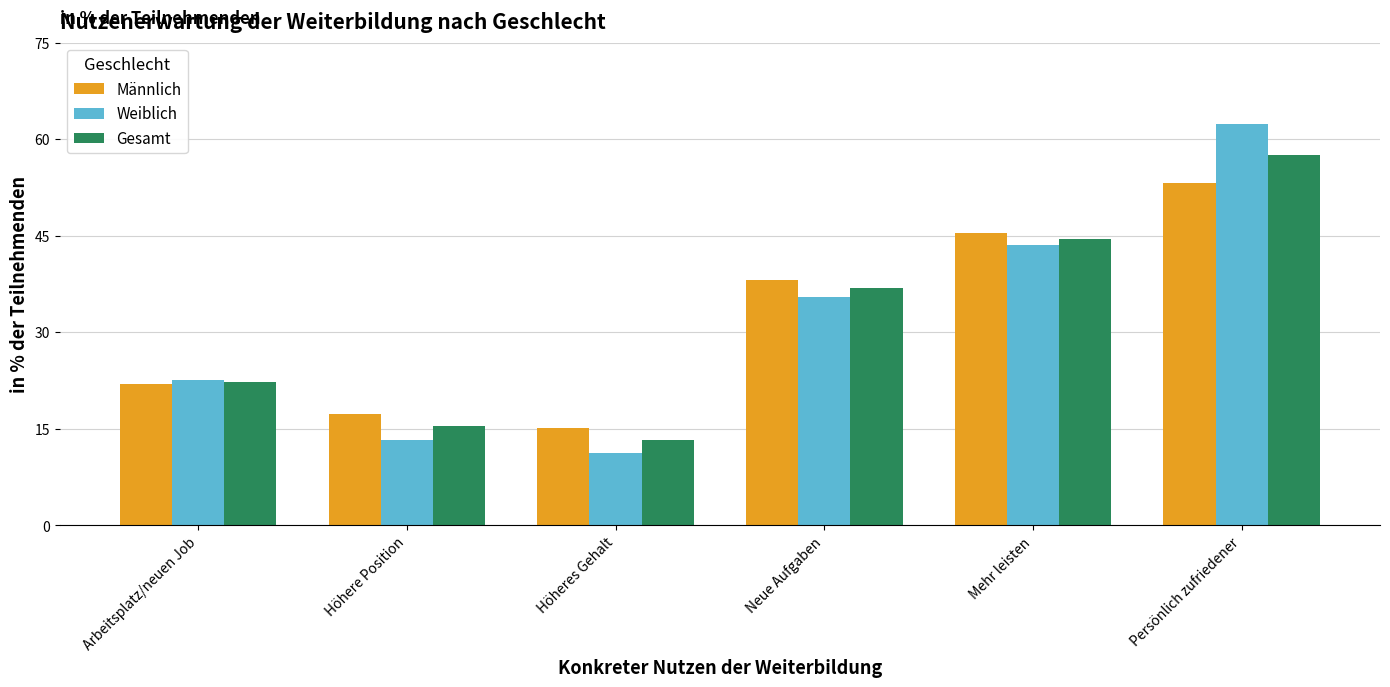

At which category does the chart reach its peak across all series?

Persönlich zufriedener